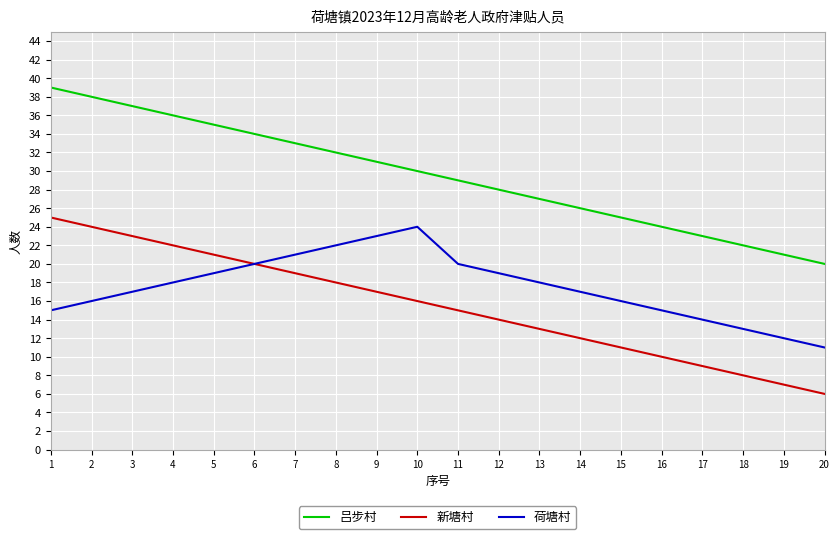

At how many categories does at least one series exceed 13?

20